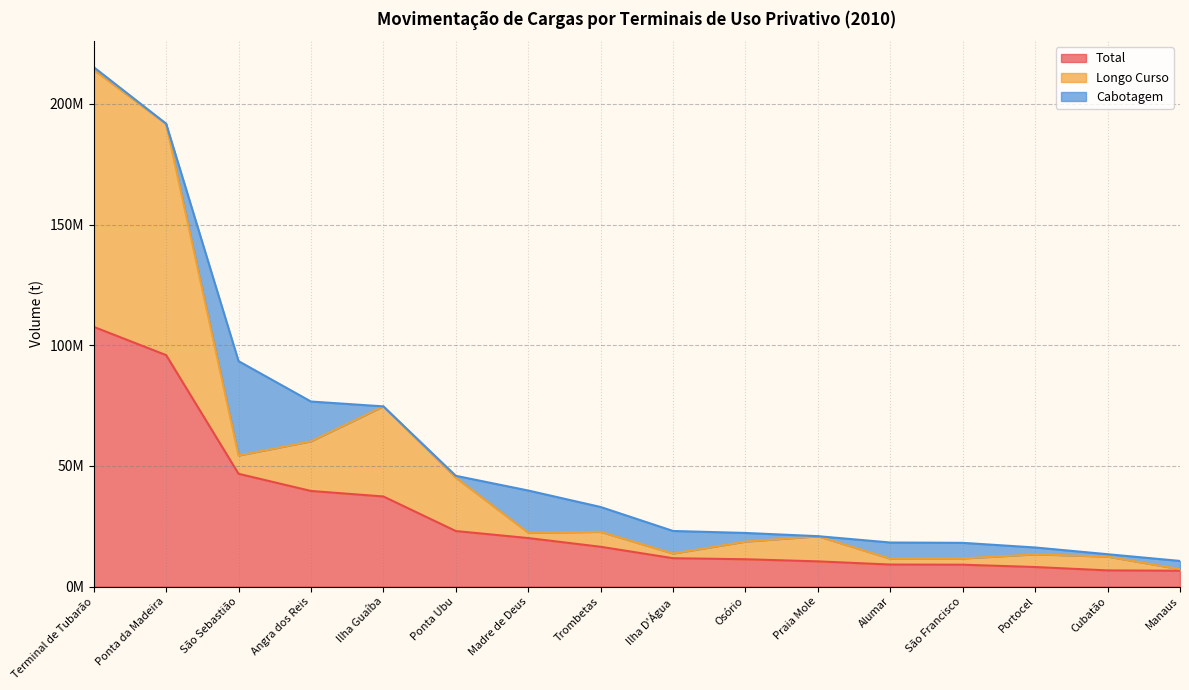

True or false: Longo Curso has more than 1 interior local peaks.

True